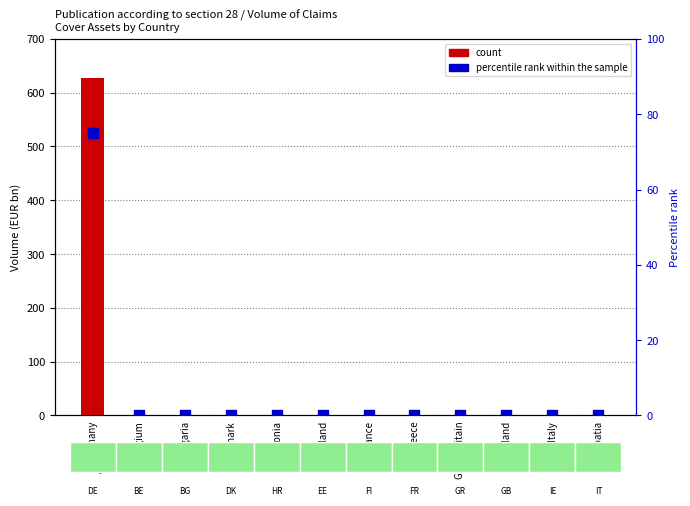

Which series has the largest total across all categories?

count